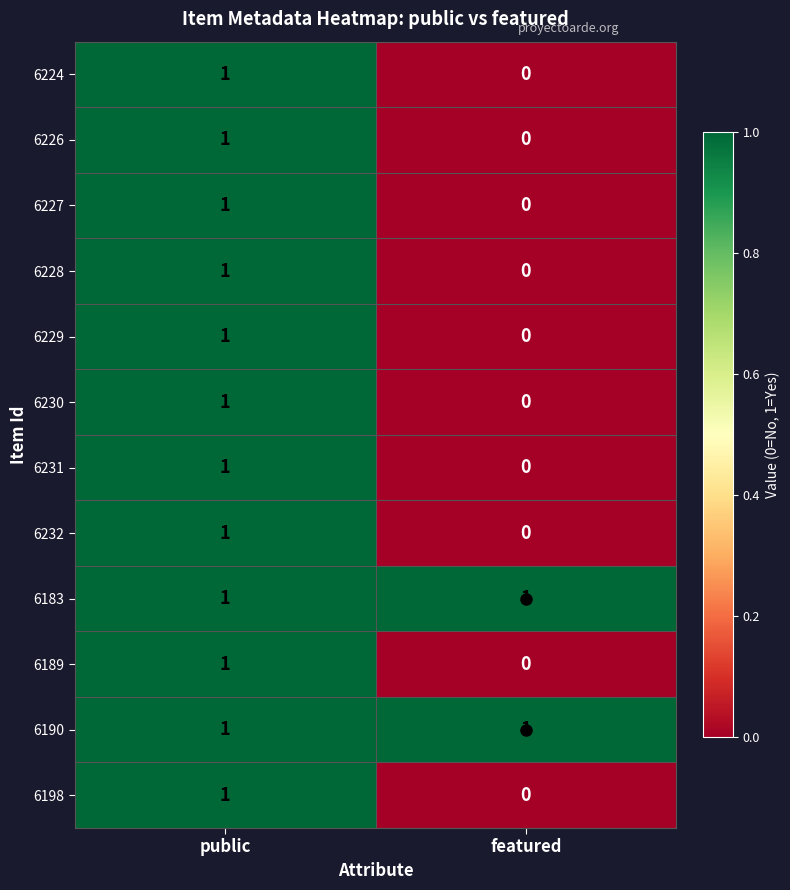

How many categories are shown in the chart?

2